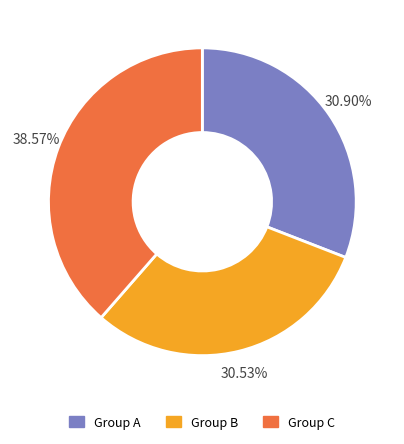

Is there a majority slice in this chart?

No